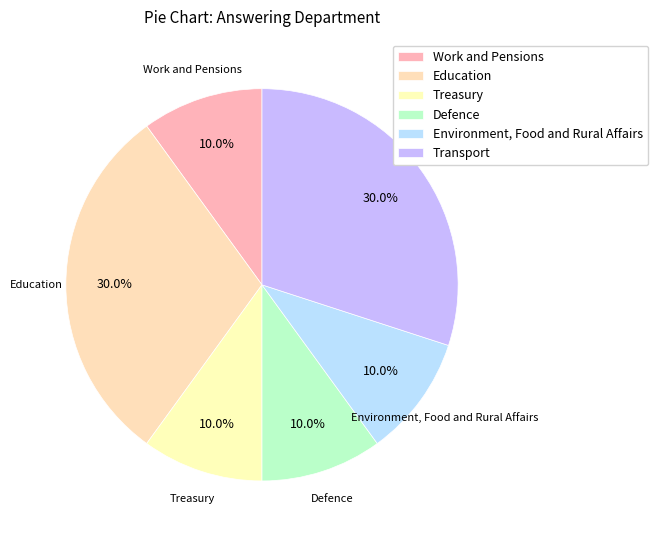

What is the ratio of the value at Work and Pensions to the value at Environment, Food and Rural Affairs?

1.0